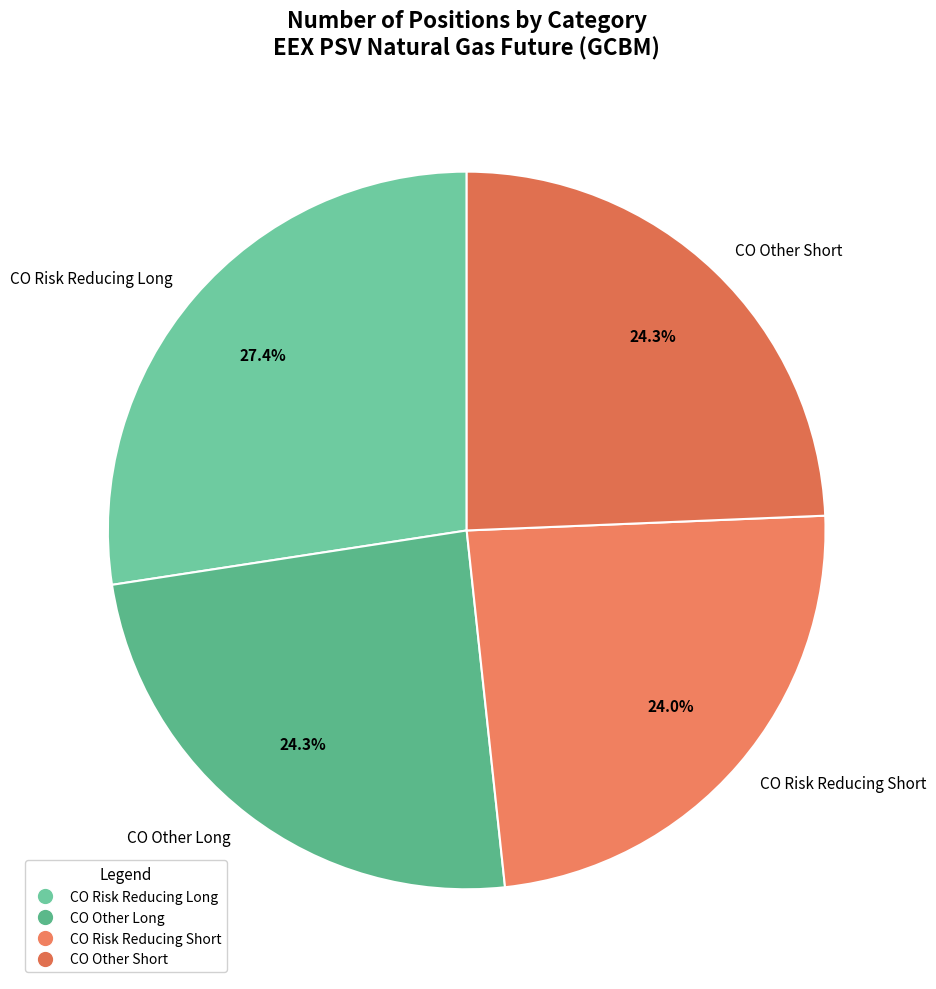

Is there a majority slice in this chart?

No